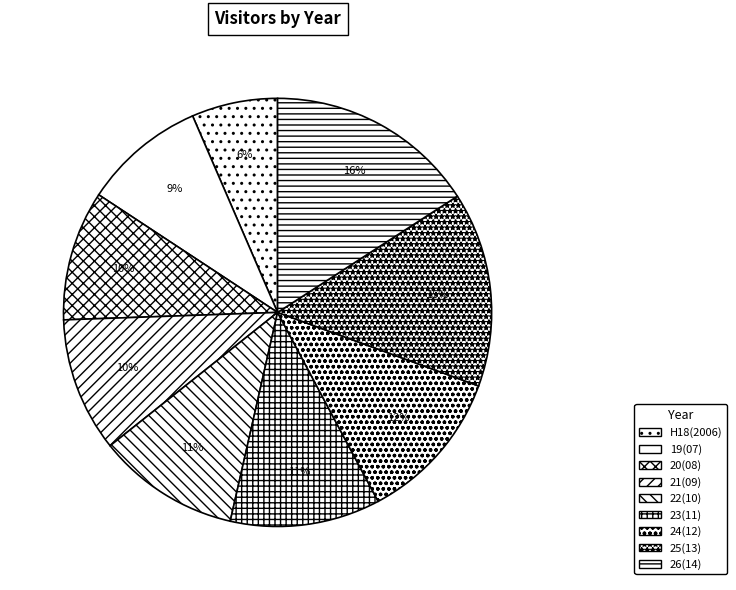

Approximately how many times larger is the value at 21(09) compared to 22(10)?

0.9